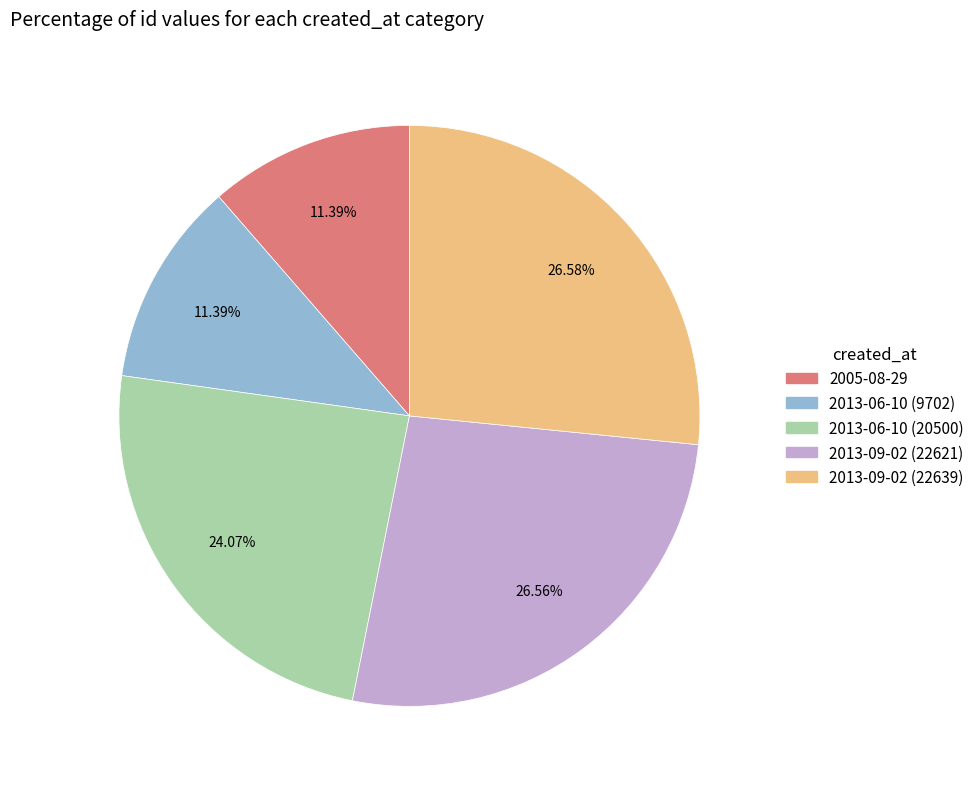

Is the sum of 2013-09-02 (22639) and 2013-06-10 (20500) greater than half?

Yes